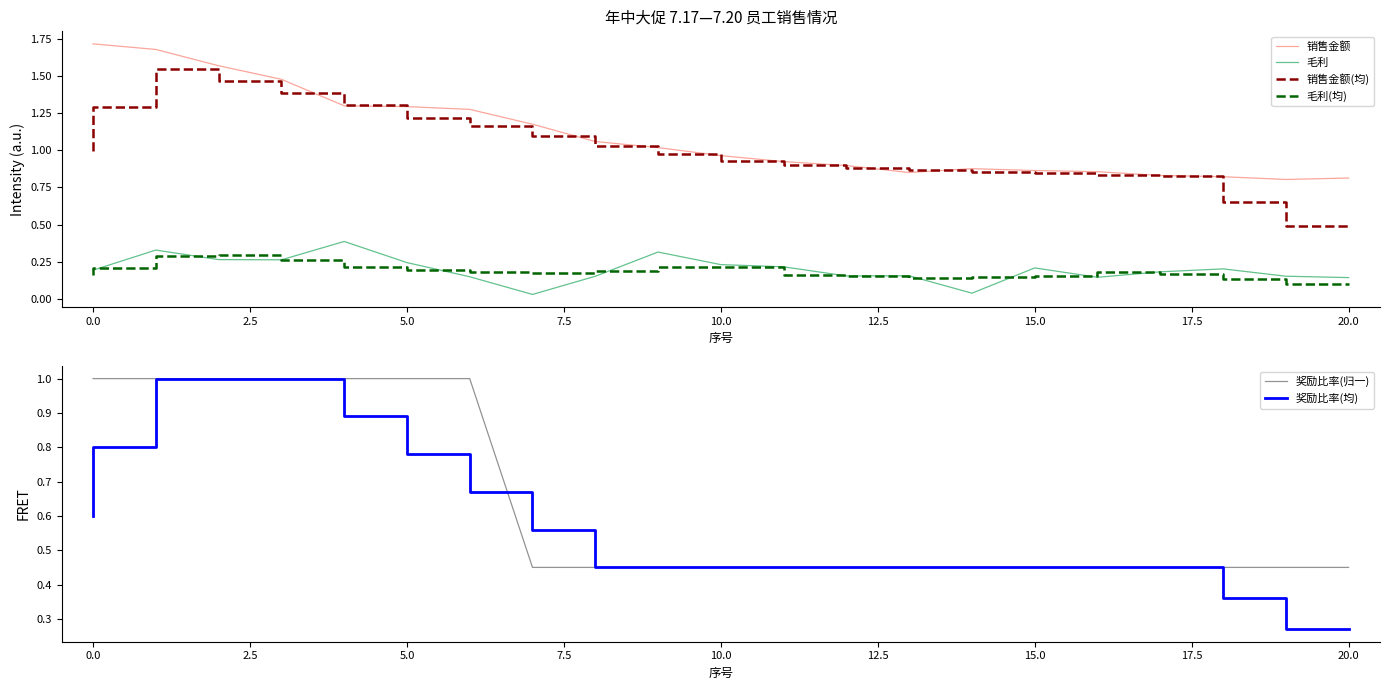

True or false: 毛利(均) and 奖励比率(归一) intersect in this chart.

False